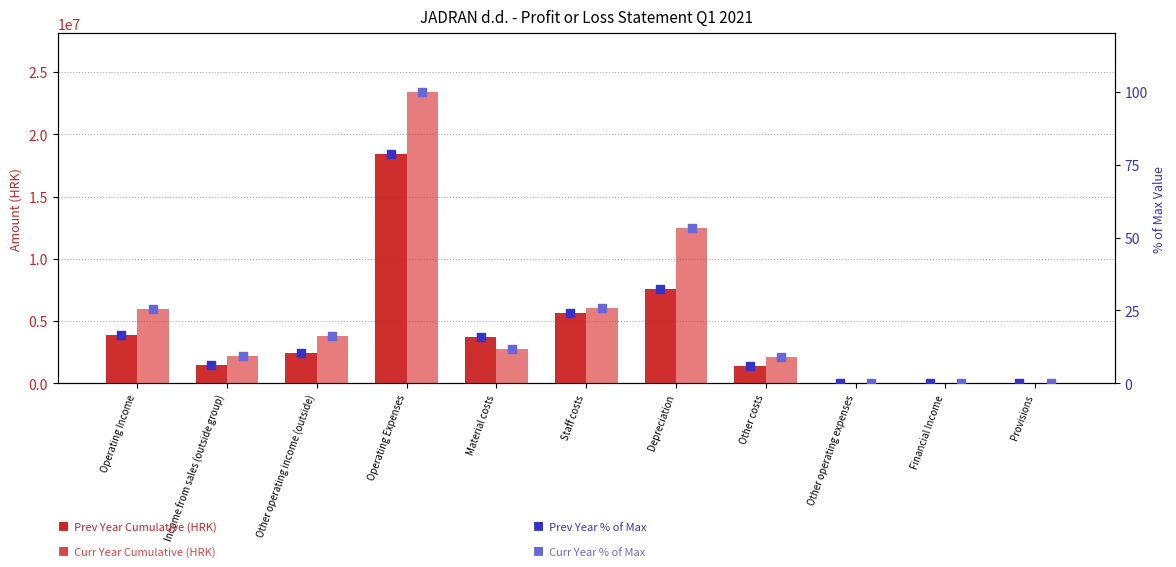

What is the total value across all series at Financial Income?

45896.2